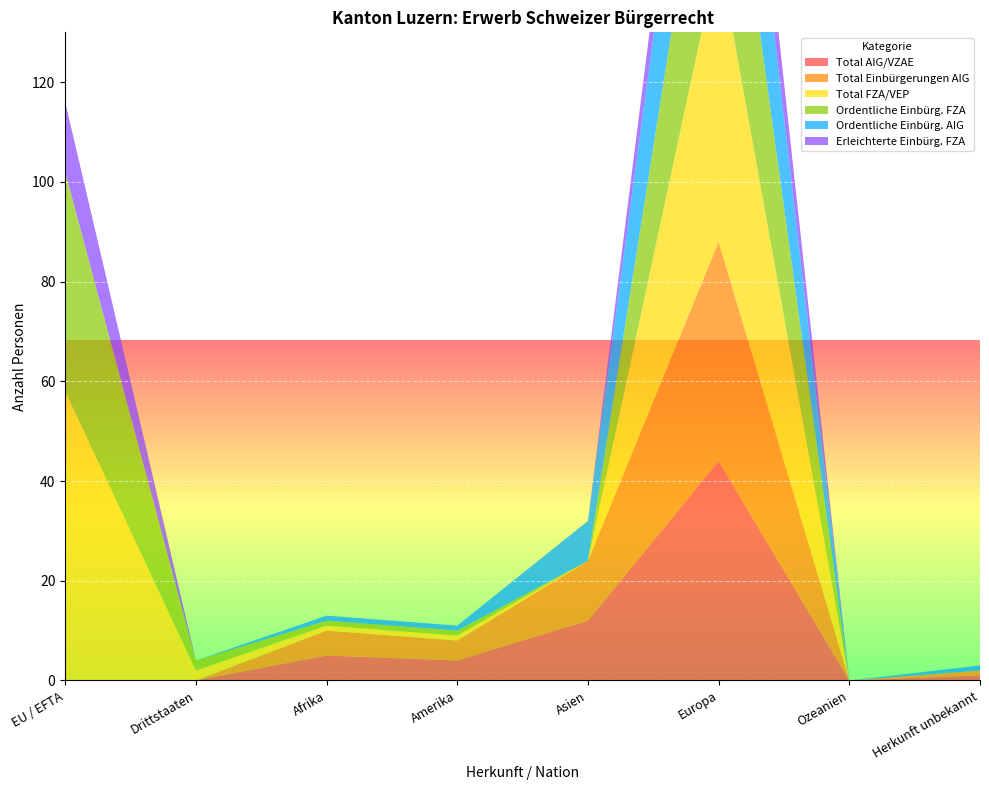

Reading left to right, what are all the values shown in this chart?

Total AIG/VZAE: EU / EFTA=0	Drittstaaten=0	Afrika=5	Amerika=4	Asien=12	Europa=44	Ozeanien=0	Herkunft unbekannt=1
Total Einbürgerungen AIG: EU / EFTA=0	Drittstaaten=0	Afrika=5	Amerika=4	Asien=12	Europa=44	Ozeanien=0	Herkunft unbekannt=1
Total FZA/VEP: EU / EFTA=58	Drittstaaten=2	Afrika=1	Amerika=1	Asien=0	Europa=58	Ozeanien=0	Herkunft unbekannt=0
Ordentliche Einbürg. FZA: EU / EFTA=44	Drittstaaten=2	Afrika=1	Amerika=1	Asien=0	Europa=44	Ozeanien=0	Herkunft unbekannt=0
Ordentliche Einbürg. AIG: EU / EFTA=0	Drittstaaten=0	Afrika=1	Amerika=1	Asien=8	Europa=36	Ozeanien=0	Herkunft unbekannt=1
Erleichterte Einbürg. FZA: EU / EFTA=14	Drittstaaten=0	Afrika=0	Amerika=0	Asien=0	Europa=14	Ozeanien=0	Herkunft unbekannt=0